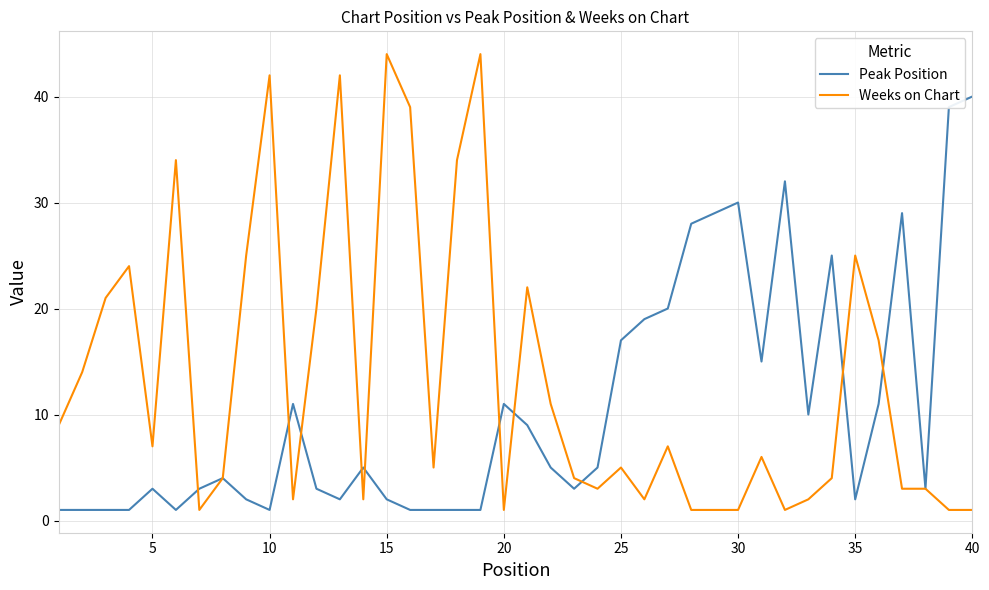

What is the maximum value shown in the chart?

44